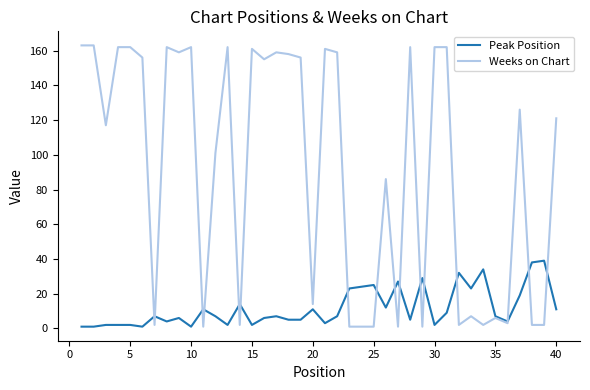

What is the highest value of the Peak Position series?

39